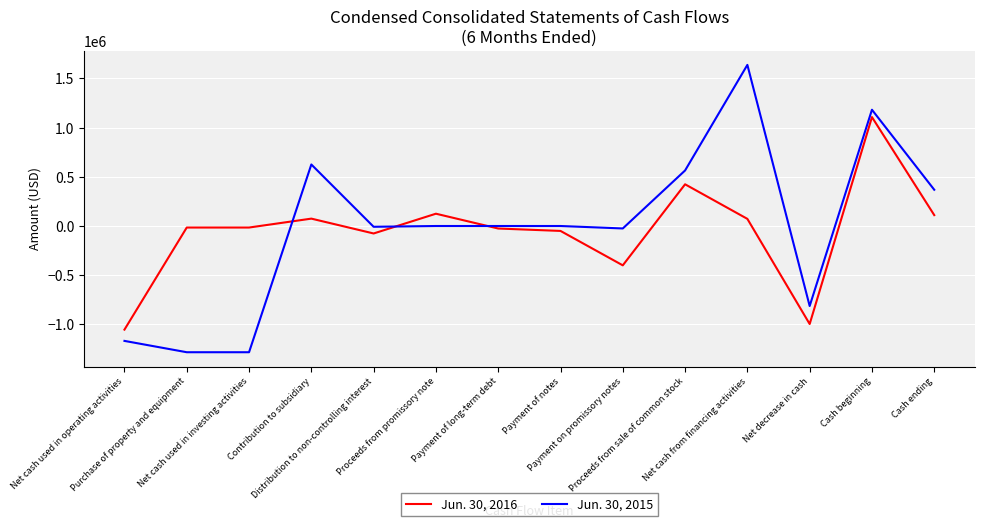

What is the difference between the Jun. 30, 2016 values at Proceeds from promissory note and Proceeds from sale of common stock?

299110